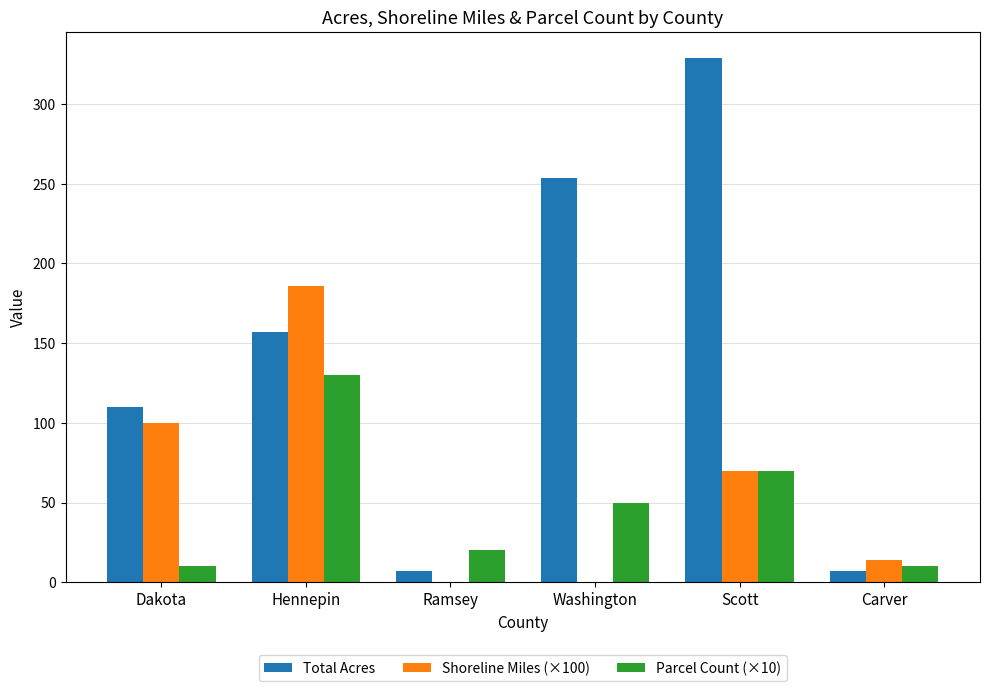

Is the value of Parcel Count (×10) at Carver greater than the value of Shoreline Miles (×100) at Carver?

No